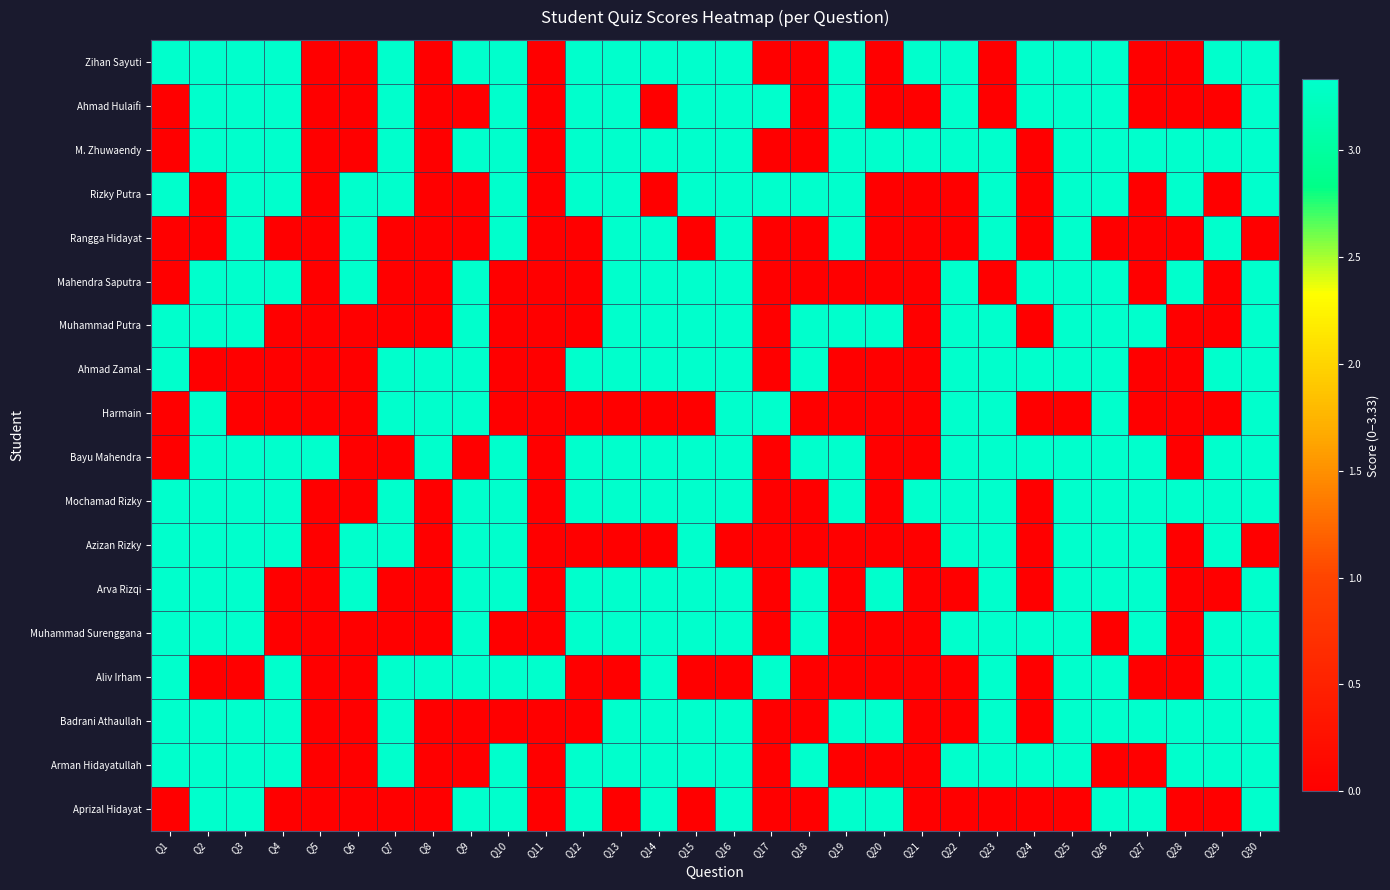

How many distinct data groups are displayed?

18